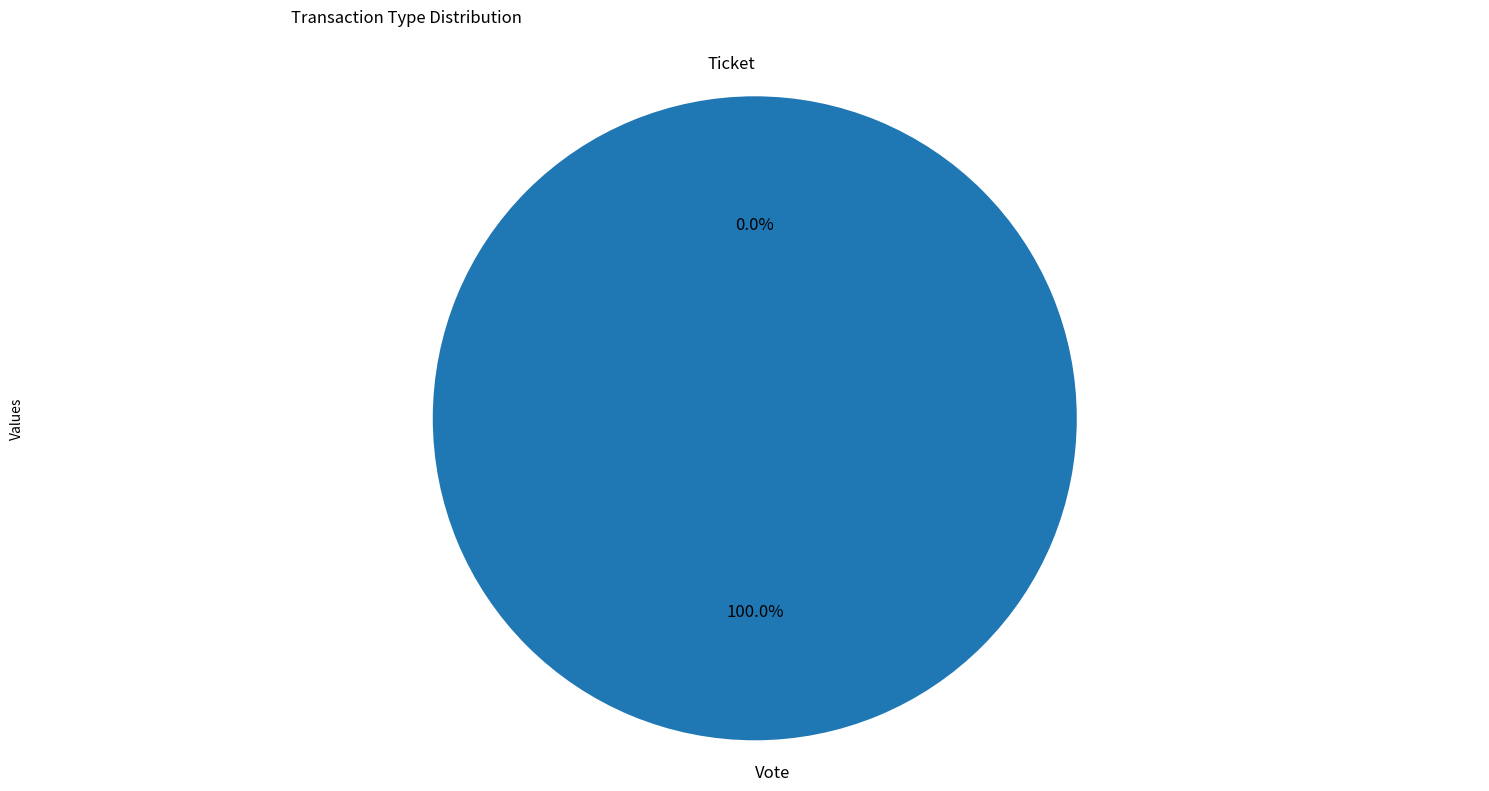

Is there a majority slice in this chart?

Yes